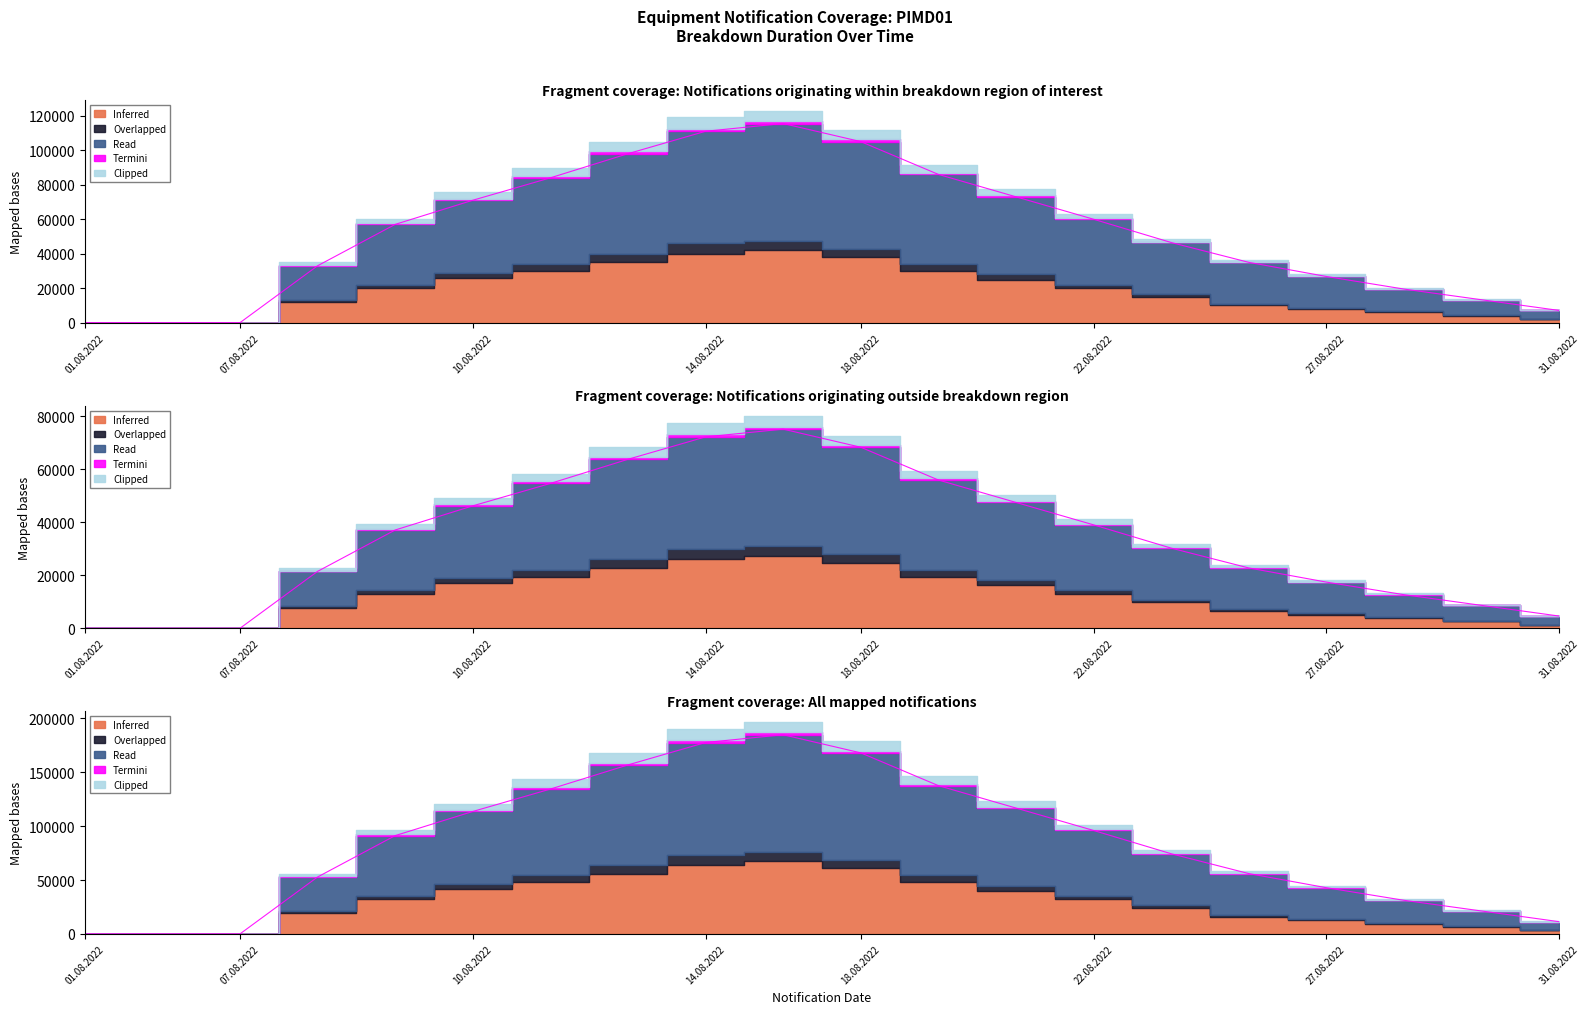

Rank the categories by Overlapped value from highest to lowest.

15.08.2022, 14.08.2022, 18.08.2022, 12.08.2022, 20.08.2022, 11.08.2022, 21.08.2022, 10.08.2022, 22.08.2022, 09.08.2022, 25.08.2022, 26.08.2022, 08.08.2022, 27.08.2022, 29.08.2022, 30.08.2022, 31.08.2022, 01.08.2022, 04.08.2022, 07.08.2022